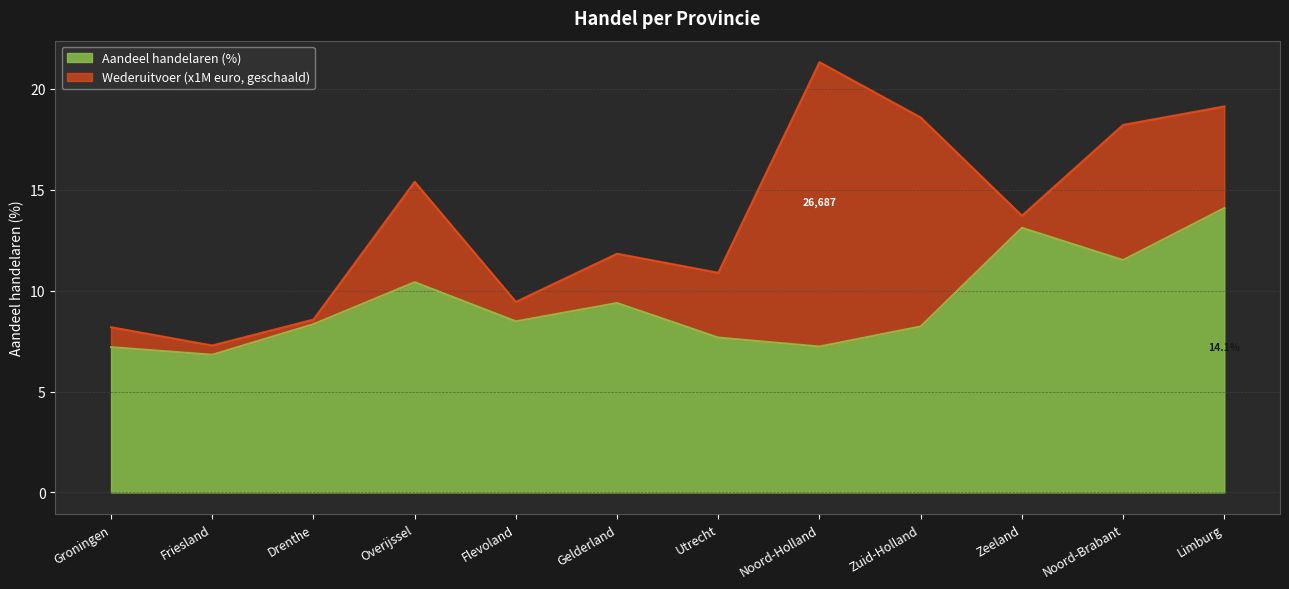

What is the total value across all series at Zuid-Holland?

18.6